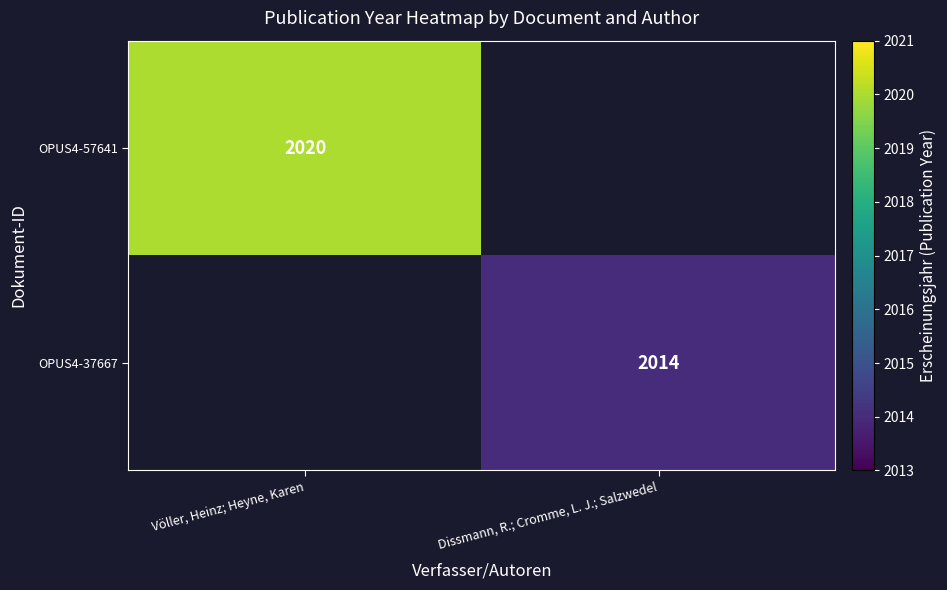

At how many categories does at least one series exceed 2017?

1